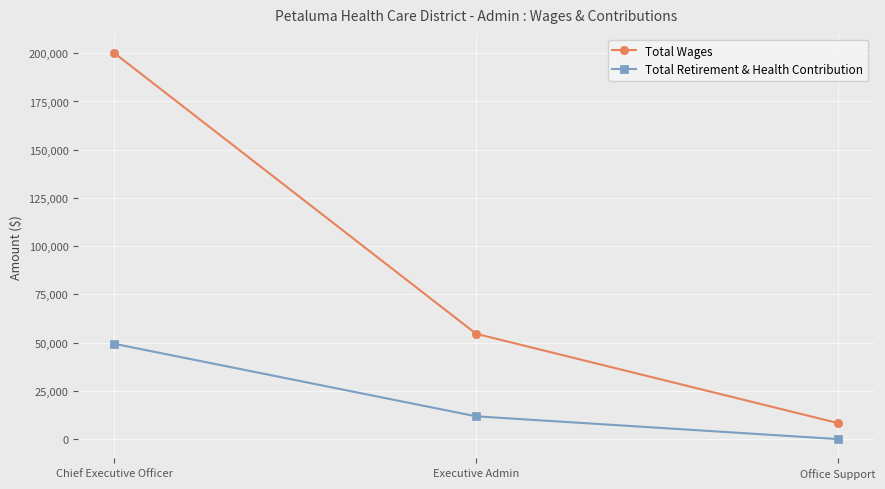

Reading right to left, what are all the values shown in this chart?

Total Wages: 8315	54578	200043
Total Retirement & Health Contribution: 0	11801	49379